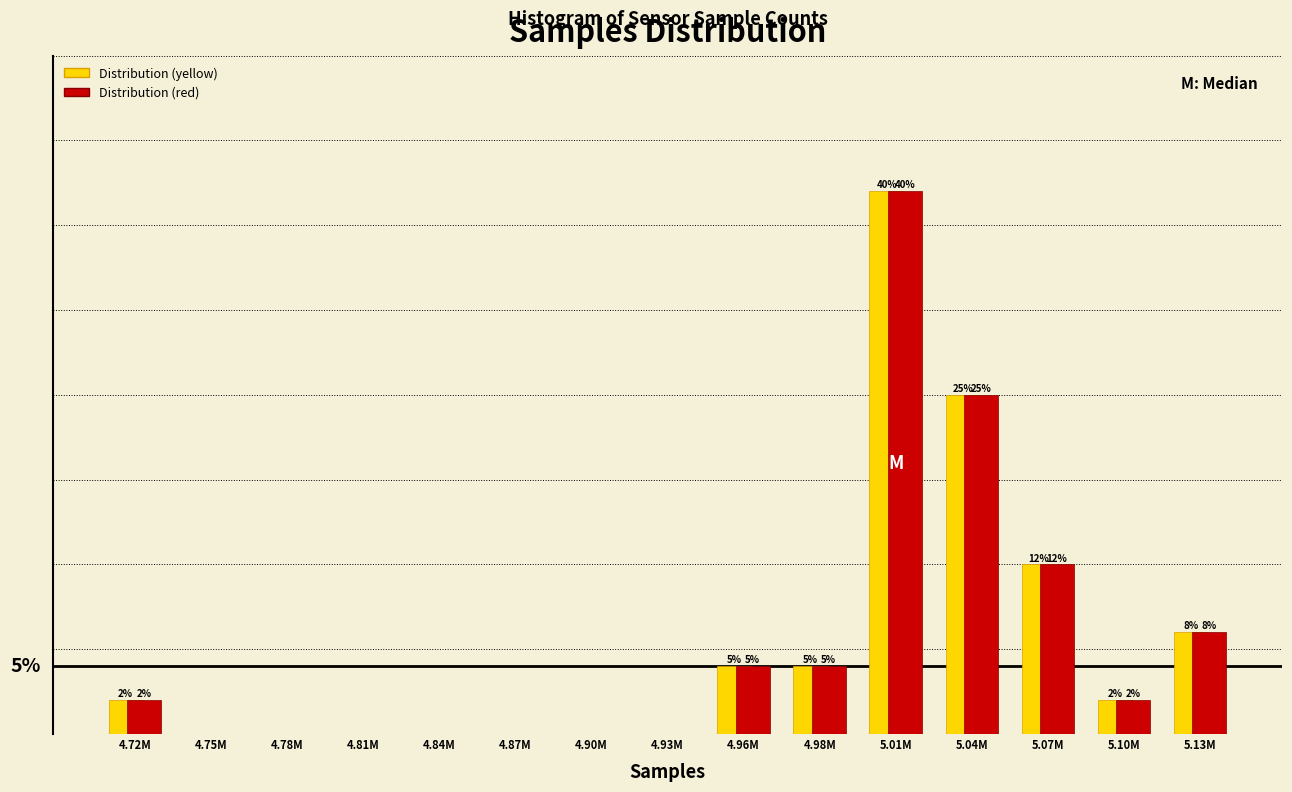

At which label does Distribution (red) reach its peak?

5.01M